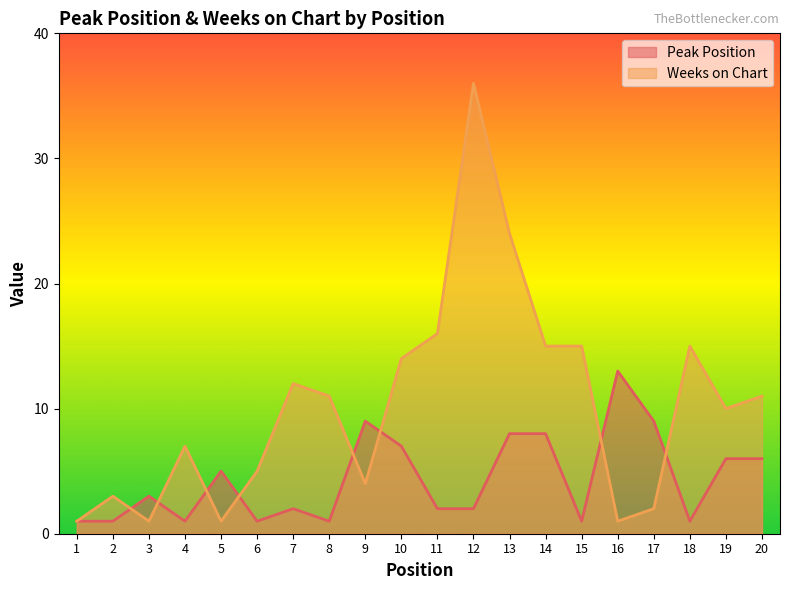

Rank the categories by Weeks on Chart value from highest to lowest.

12, 13, 11, 14, 15, 18, 10, 7, 8, 20, 19, 4, 6, 9, 2, 17, 1, 3, 5, 16